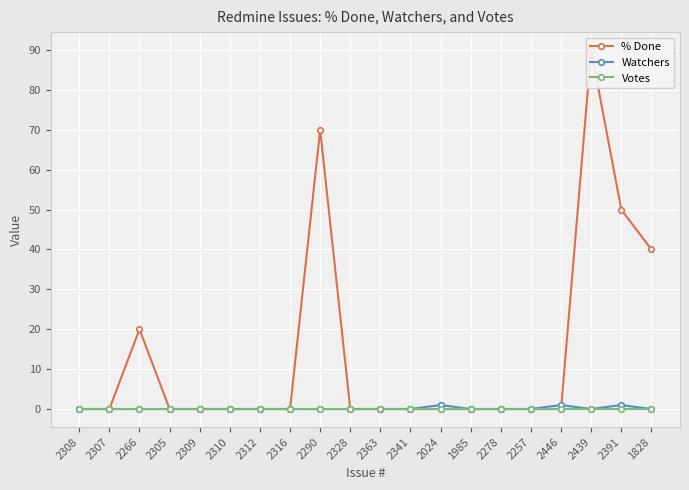

At which category does Watchers reach its first local peak?

2024